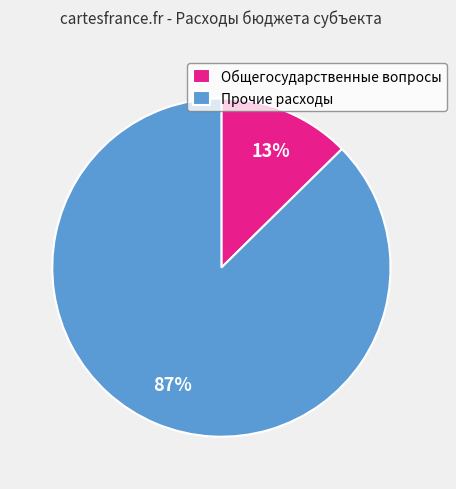

Do Прочие расходы and Общегосударственные вопросы together represent more than half of the pie?

Yes